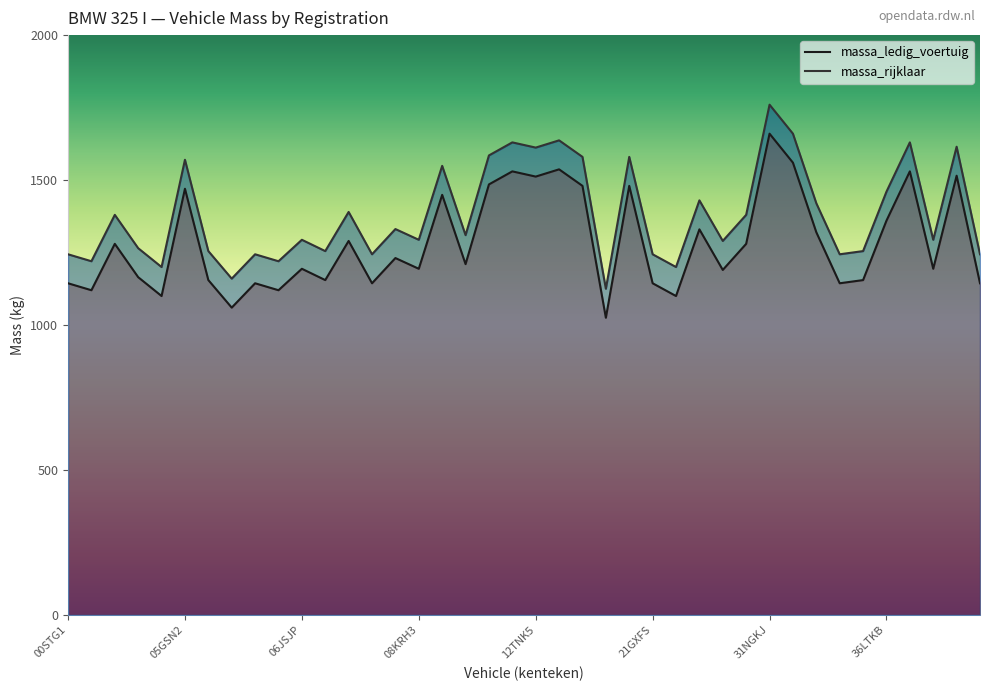

How many values in the massa_ledig_voertuig series exceed 1210?

19